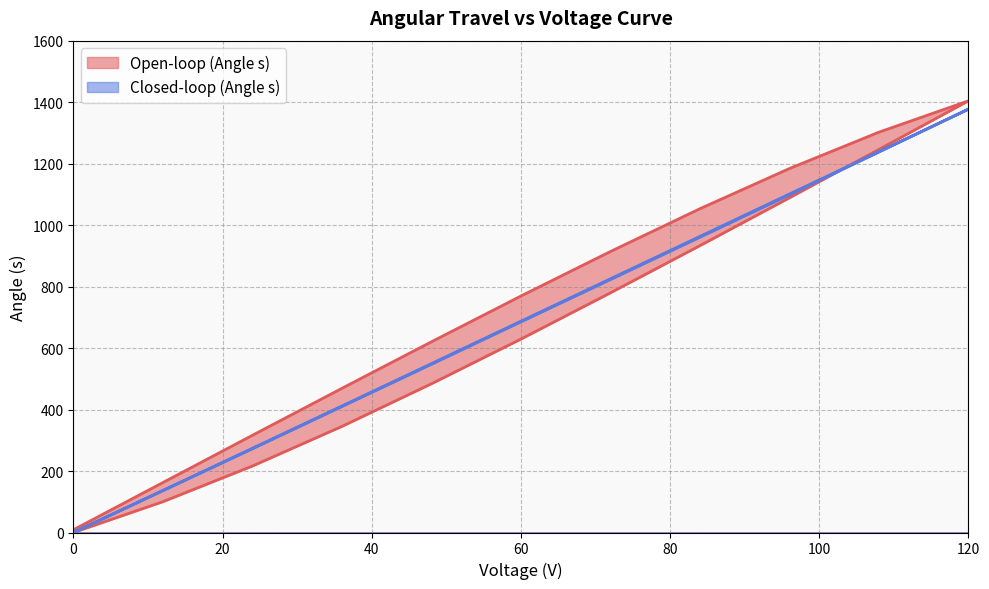

At which category does the chart reach its peak across all series?

120